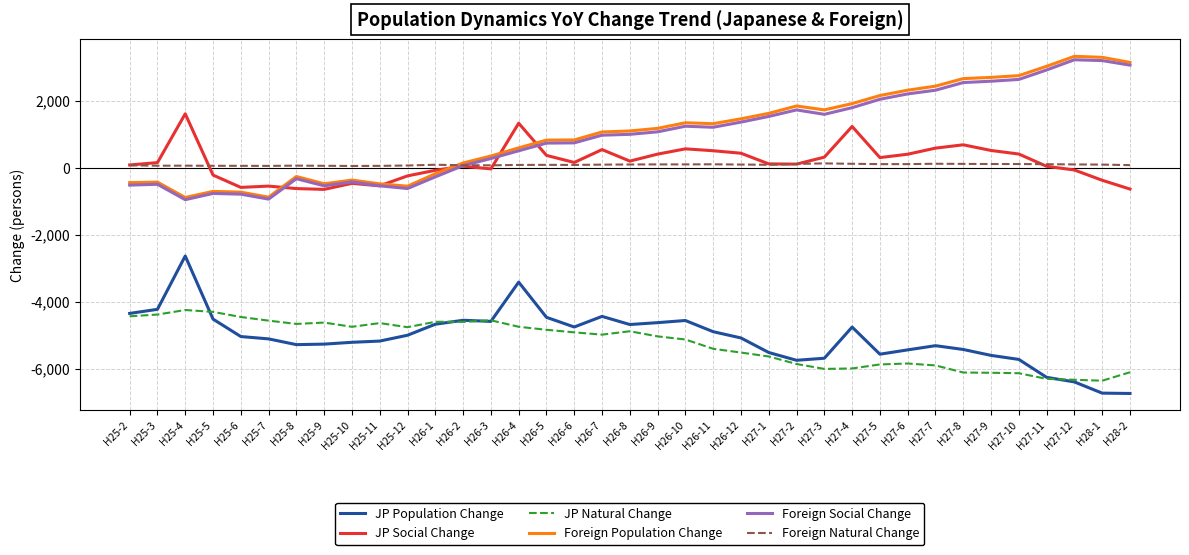

What is the greatest value displayed?

3330